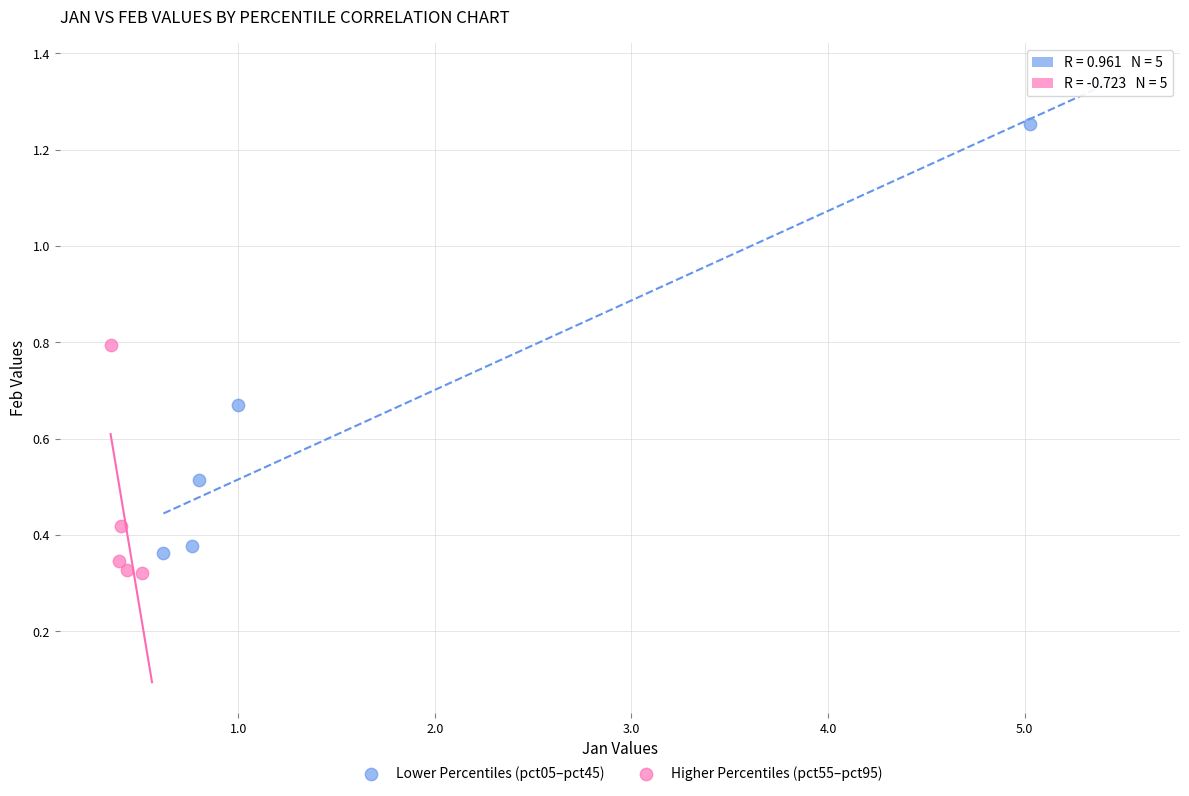

Which series contains the highest Y value?

Lower Percentiles (pct05–pct45)